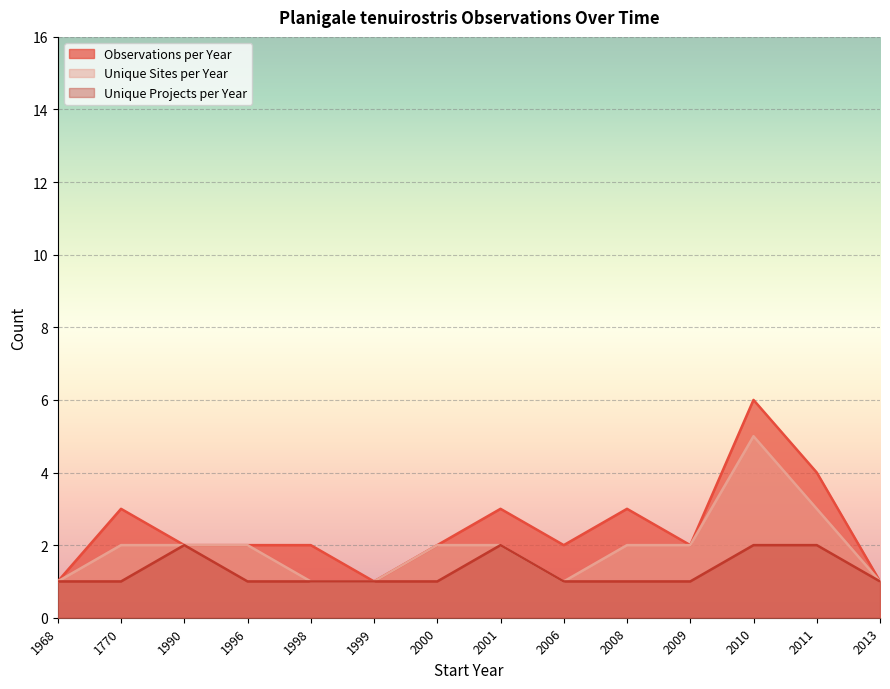

Does the chart display data point markers on the line(s)?

No